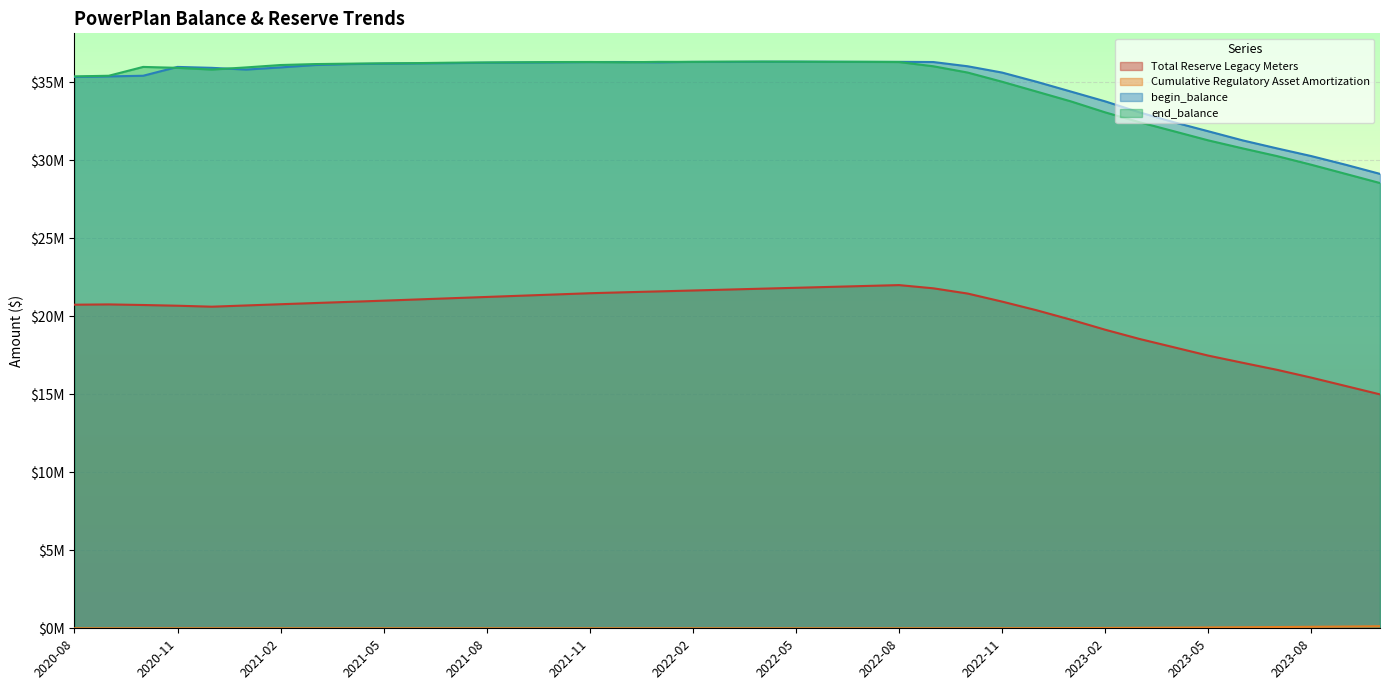

What is the difference between the maximum and minimum values in the Cumulative Regulatory Asset Amortization series?

130646.5